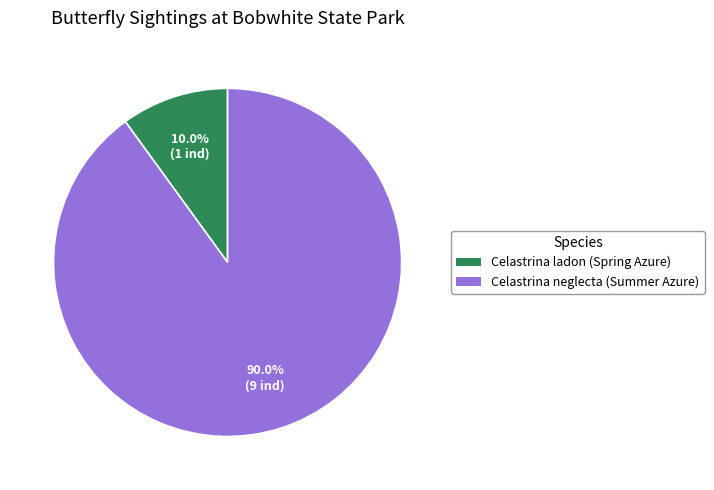

To the nearest percent, what portion does Celastrina neglecta (Summer Azure) represent?

90%